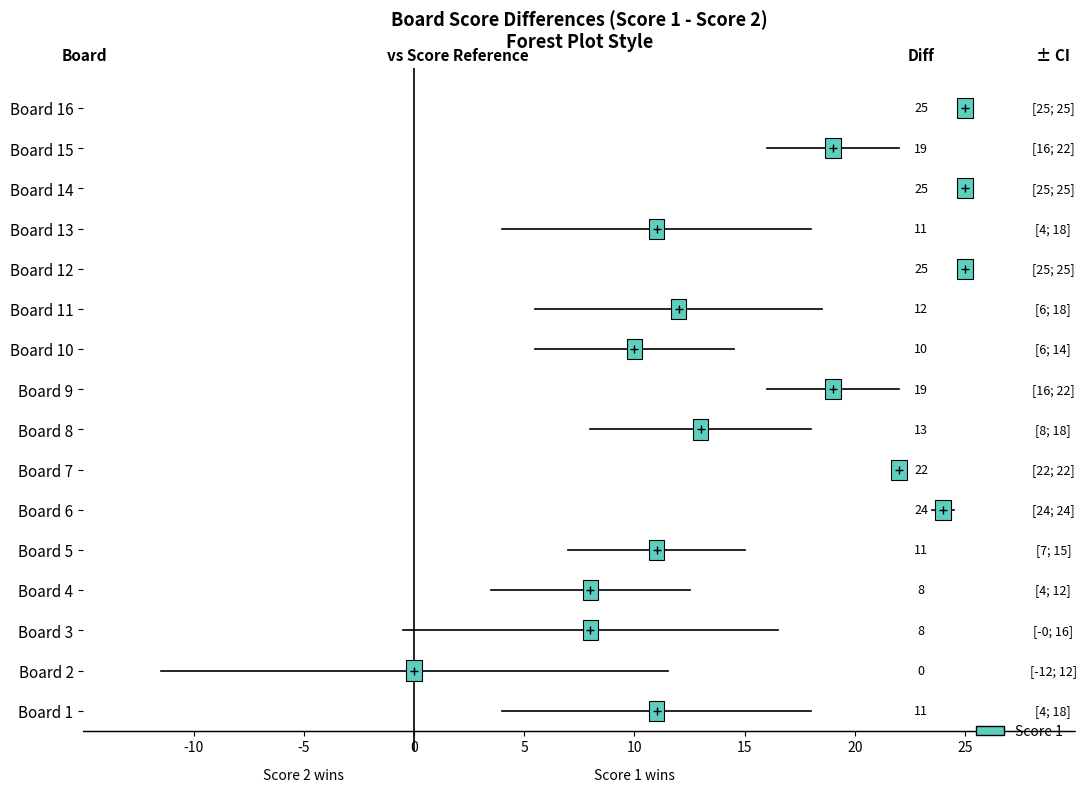

How many data points in Score 2 are less than 9?

8